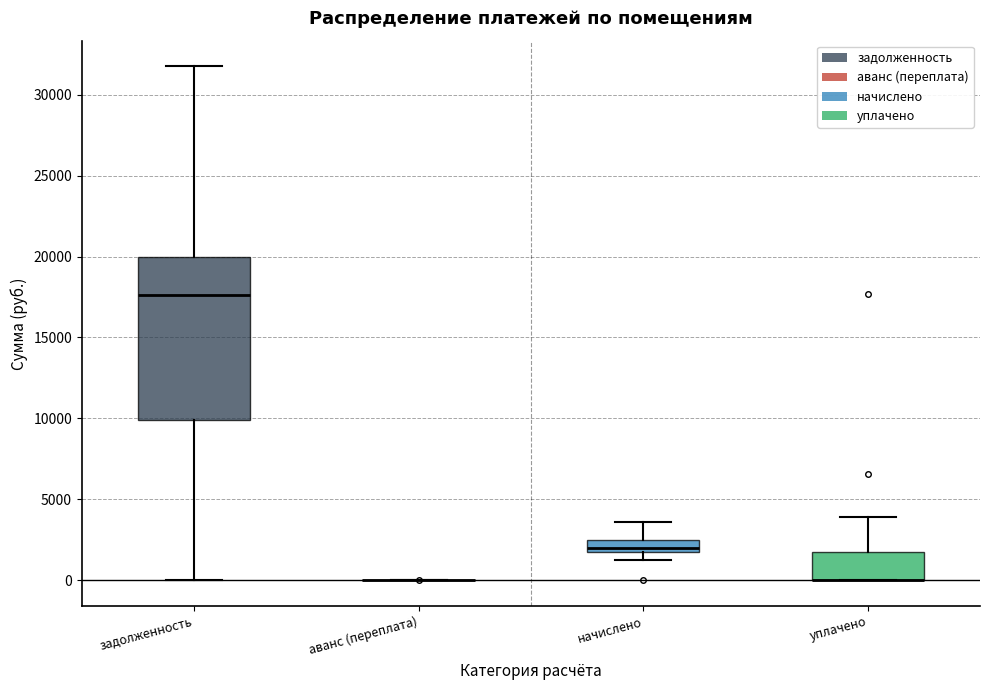

Reading left to right, transcribe this box plot: for each box, give where its median line is, the range the box spans, and where its two whiskers end, as read against the y-axis. The values are not printed on the chart, so give them approximately, as read against the axis.

задолженность: median 17500, box 10000 to 20000, whiskers 0 to 31500
аванс (переплата): box collapsed to a line at 0, whiskers 0 to 0
начислено: median 2000 (just above the box's lower edge), box 2000 to 2500, whiskers 1000 to 3500
уплачено: median 0 (drawn on the box's lower edge), box 0 to 2000, whiskers 0 to 4000